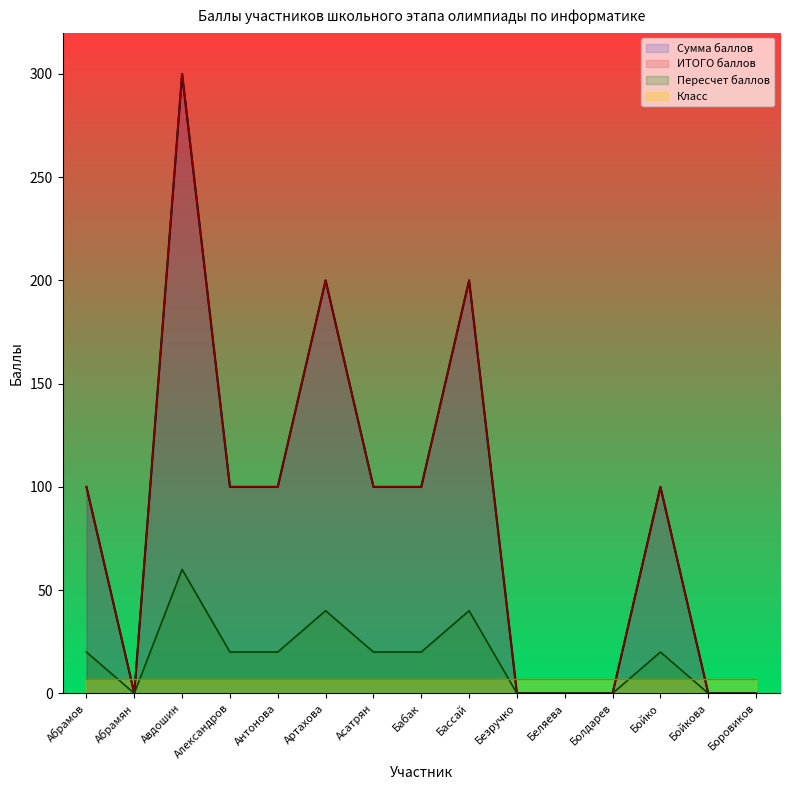

How many values in Сумма баллов are above zero?

9